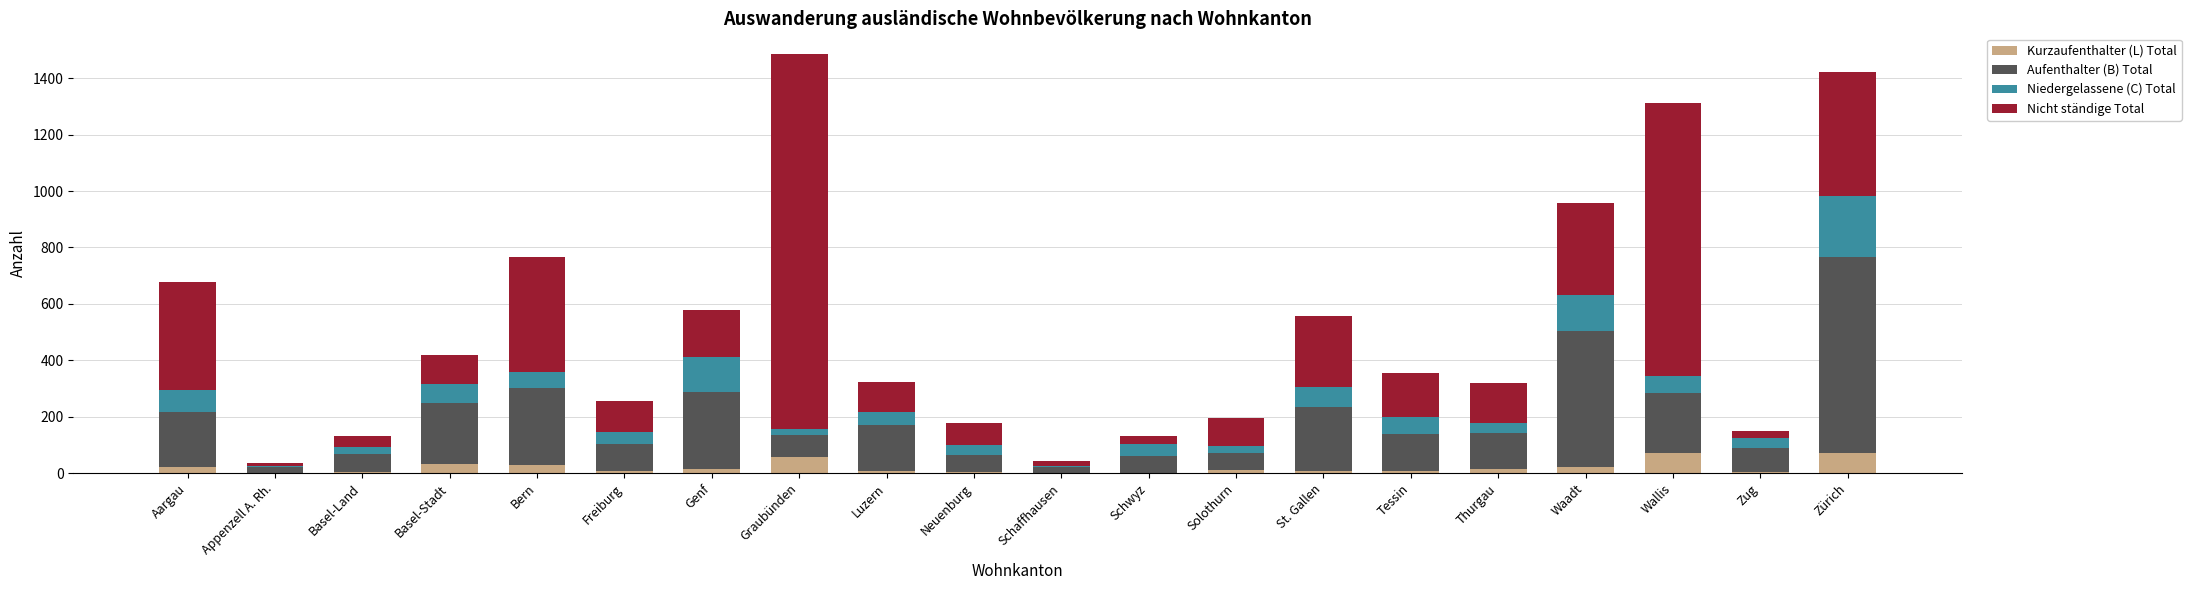

What is the maximum value for Kurzaufenthalter (L) Total?

70